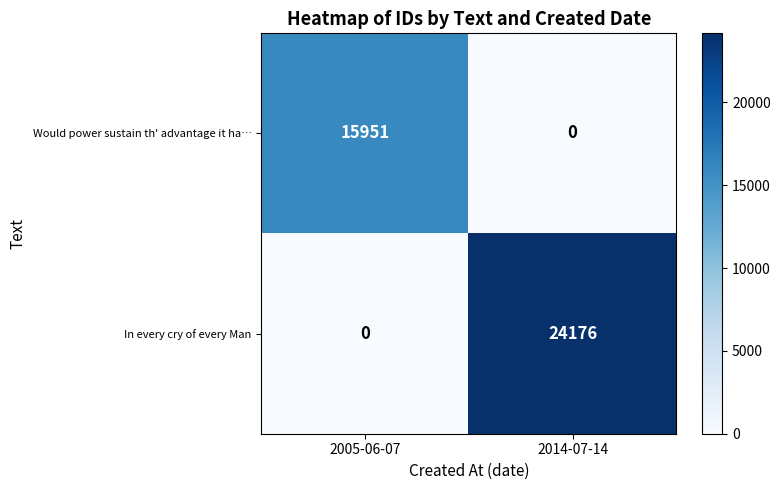

At how many categories does at least one series exceed 22310?

1